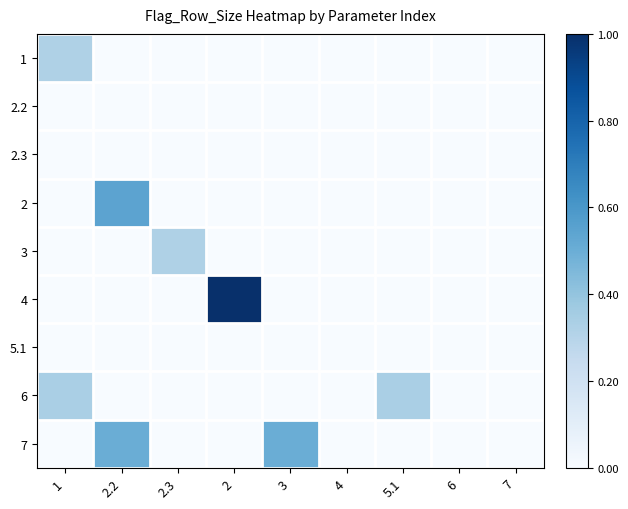

Rank the series by their maximum value, from highest to lowest.

4, 2, 7, 6, 1, 3, 2.2, 2.3, 5.1